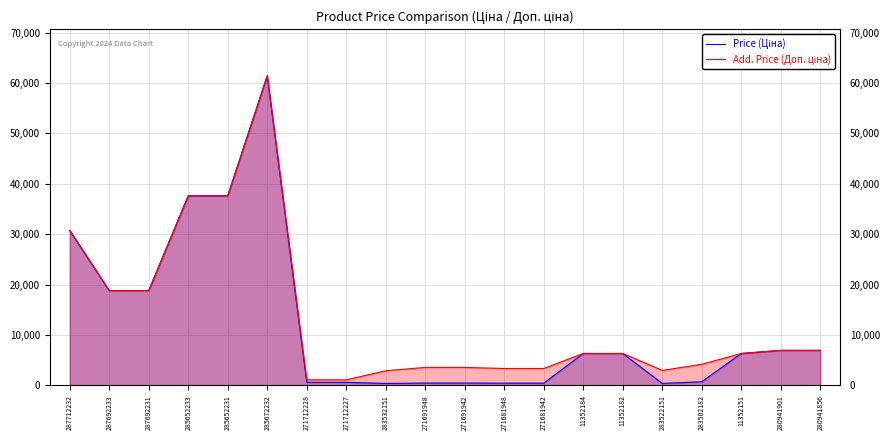

At which label does Add. Price (Доп. ціна) first exceed 6308?

287712232